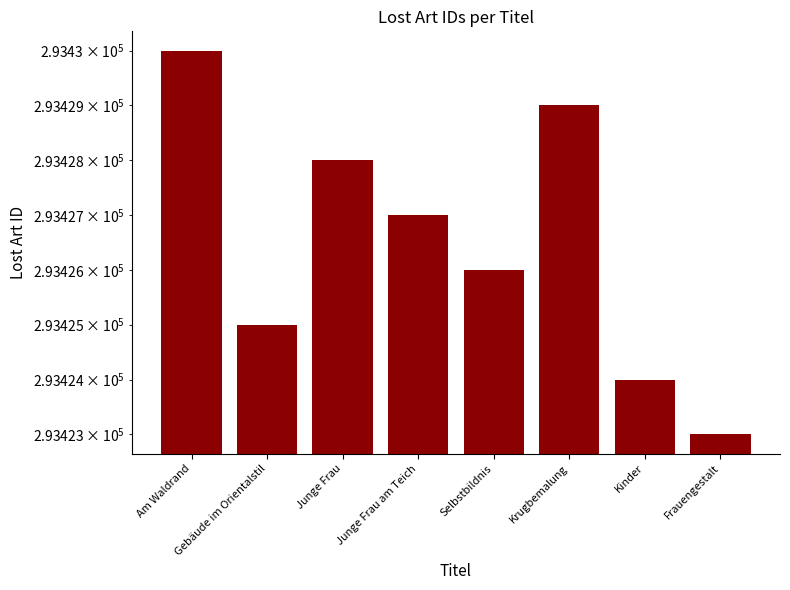

Which has a higher value, Junge Frau or Krugbemalung?

Krugbemalung